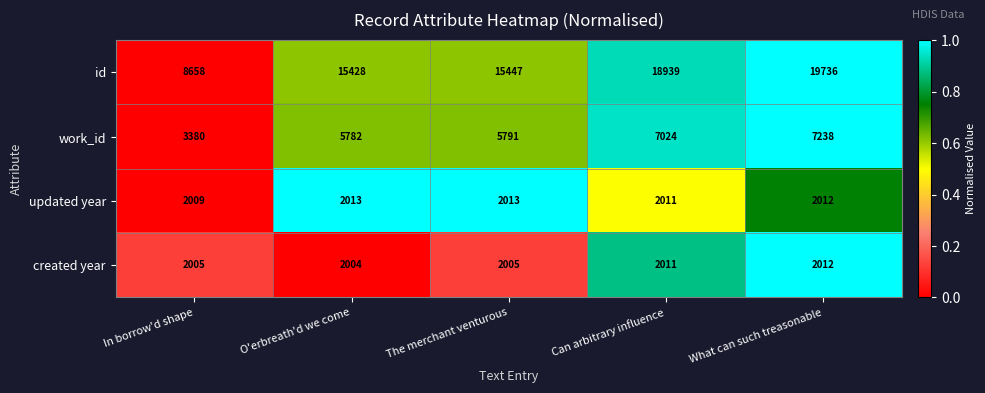

What is the approximate value of id at In borrow'd shape, to the nearest 10?

8660